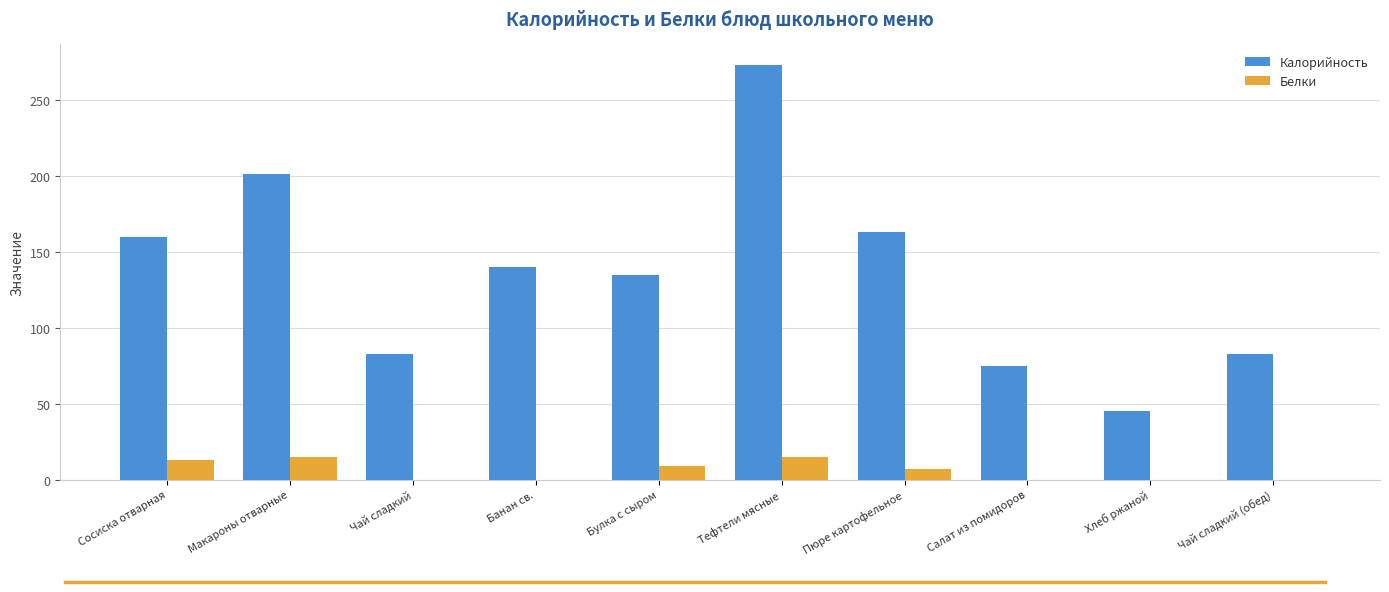

Read the Калорийность value at Банан св., to the nearest 50.

150